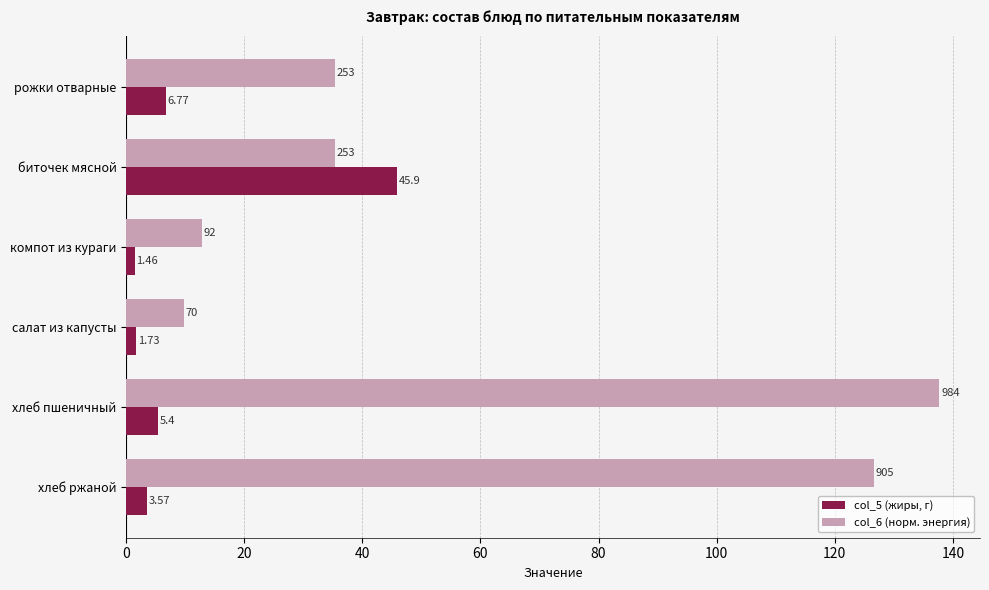

Which series has the largest range (max minus min)?

col_6 (норм. энергия)